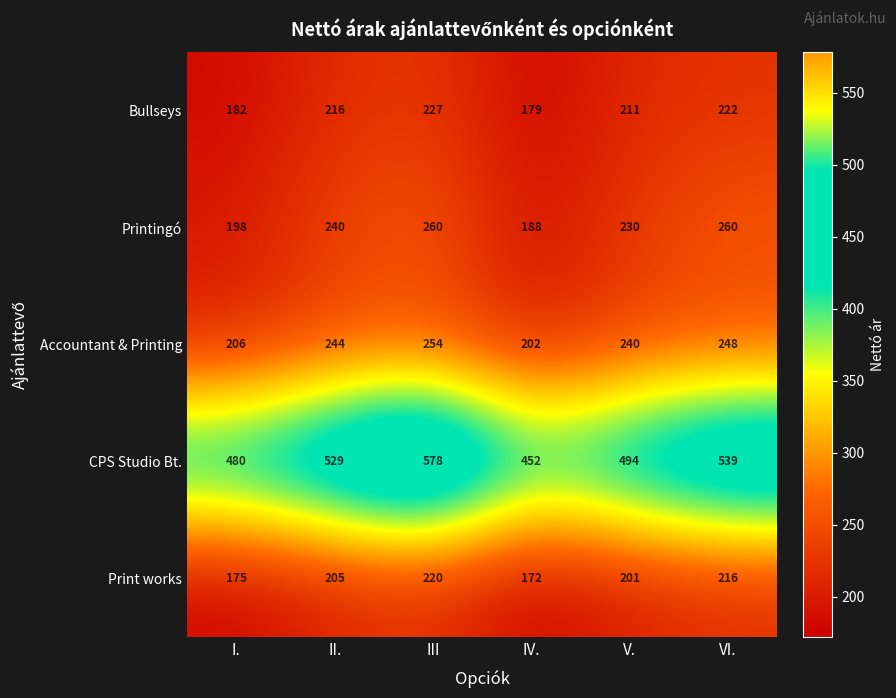

True or false: Print works has a value of 131 at VI..

False